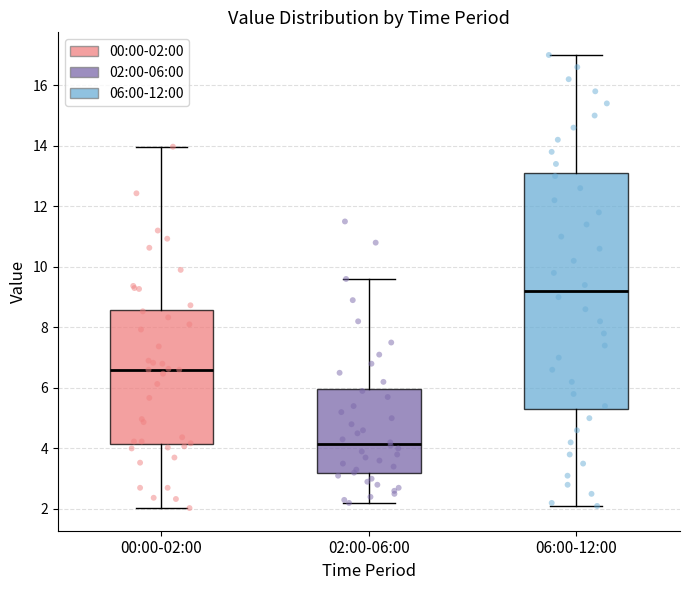

Which box is the tallest, from its lower edge to its upper edge?

06:00-12:00